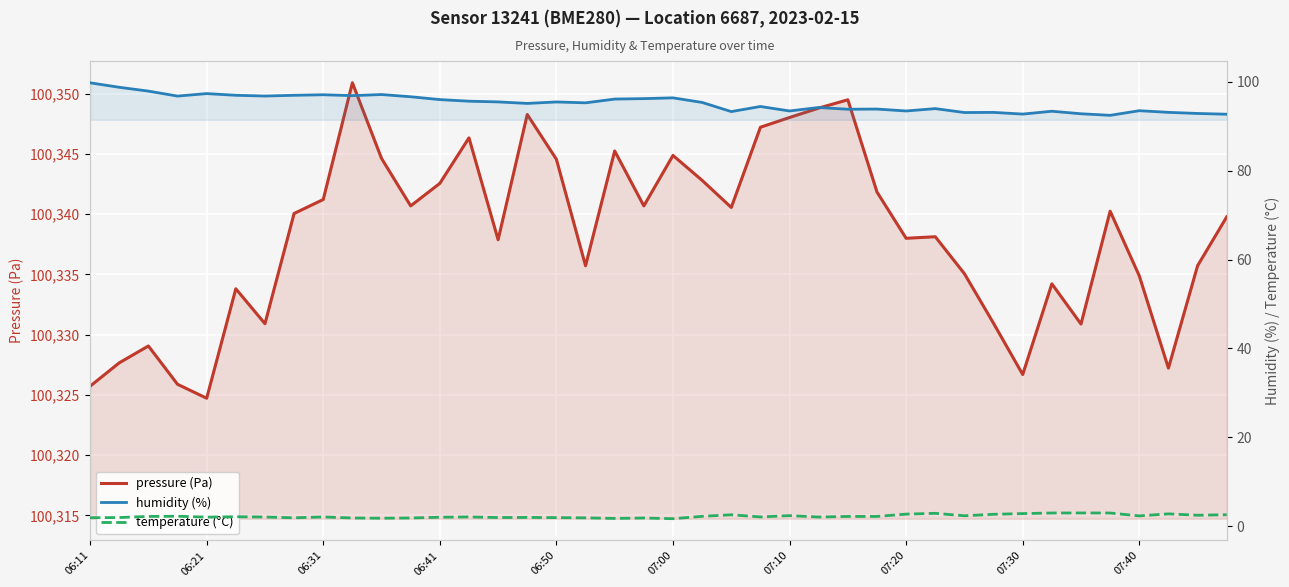

Which series has the largest total across all categories?

pressure (Pa)